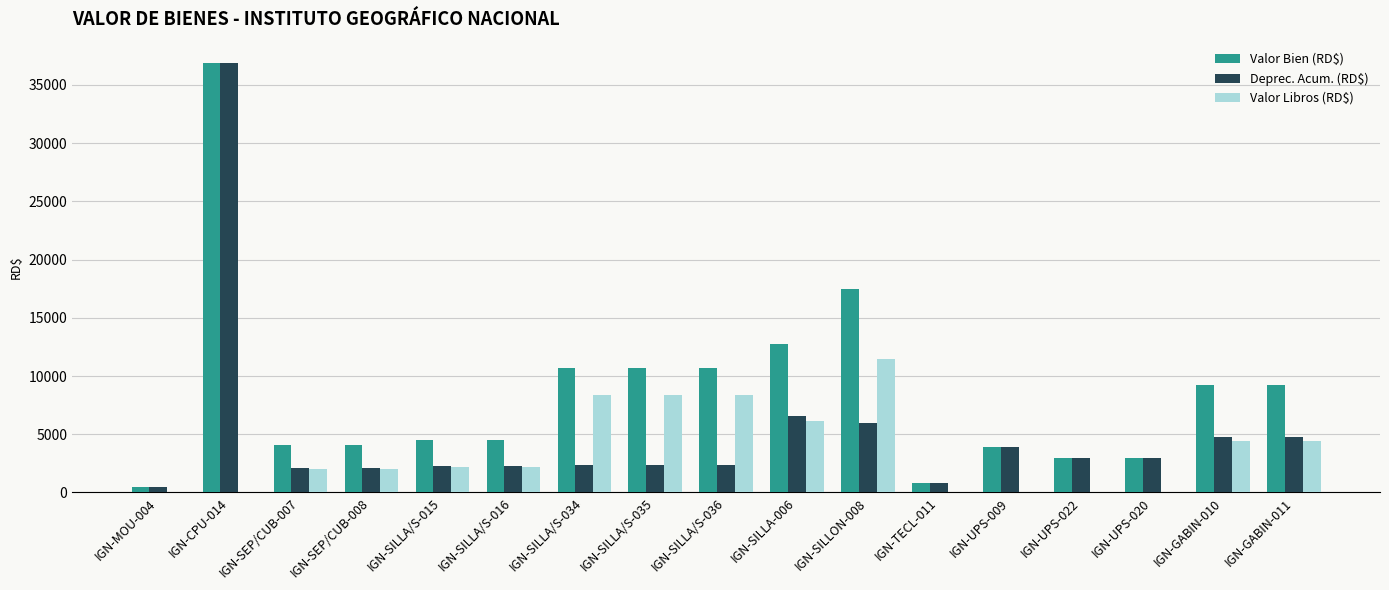

Between IGN-CPU-014 and IGN-SILLA/S-015, which series saw the biggest shift?

Deprec. Acum. (RD$)